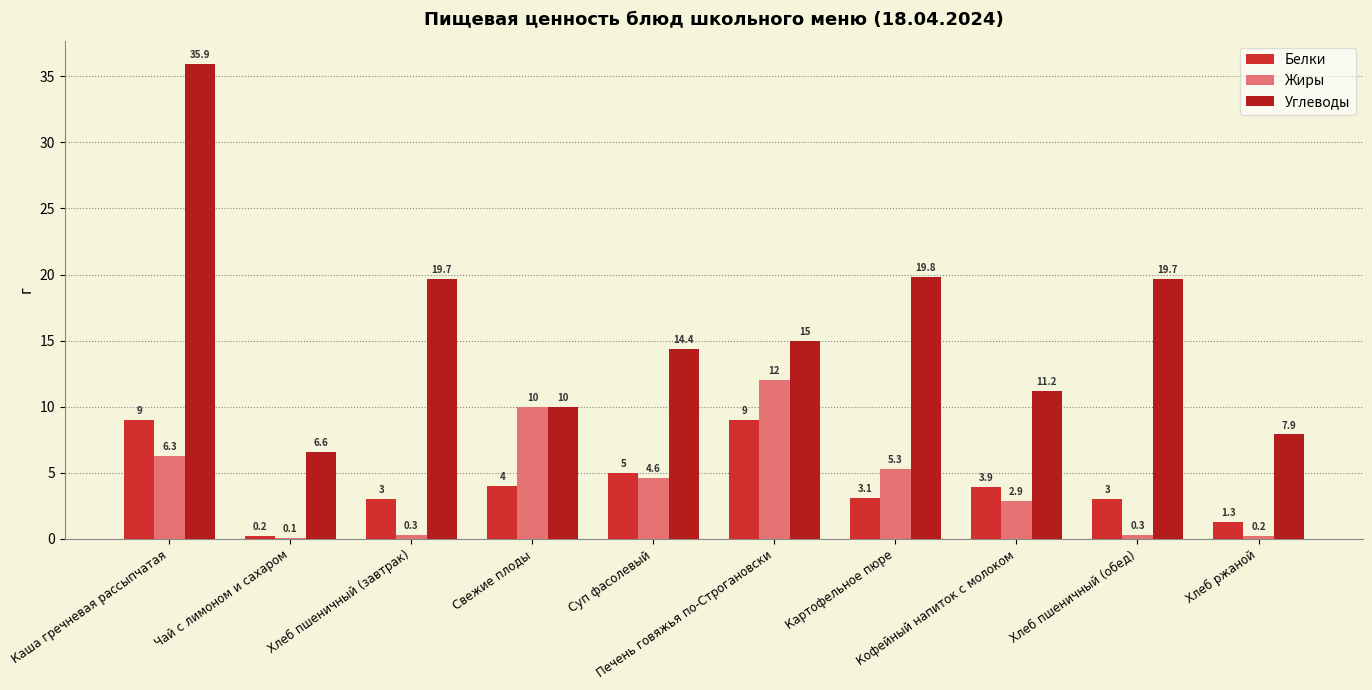

What is the spread (max minus min) of values at Печень говяжья по-Строгановски?

6.0